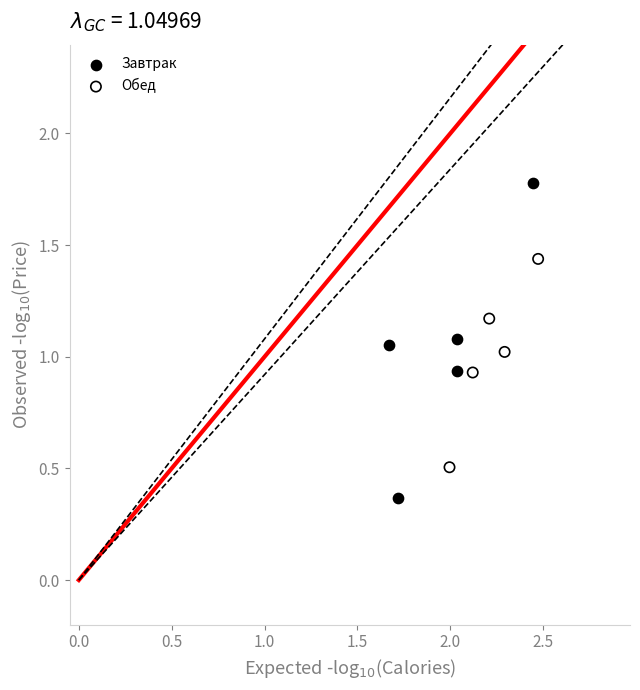

Which series has the widest spread of Y values?

Завтрак